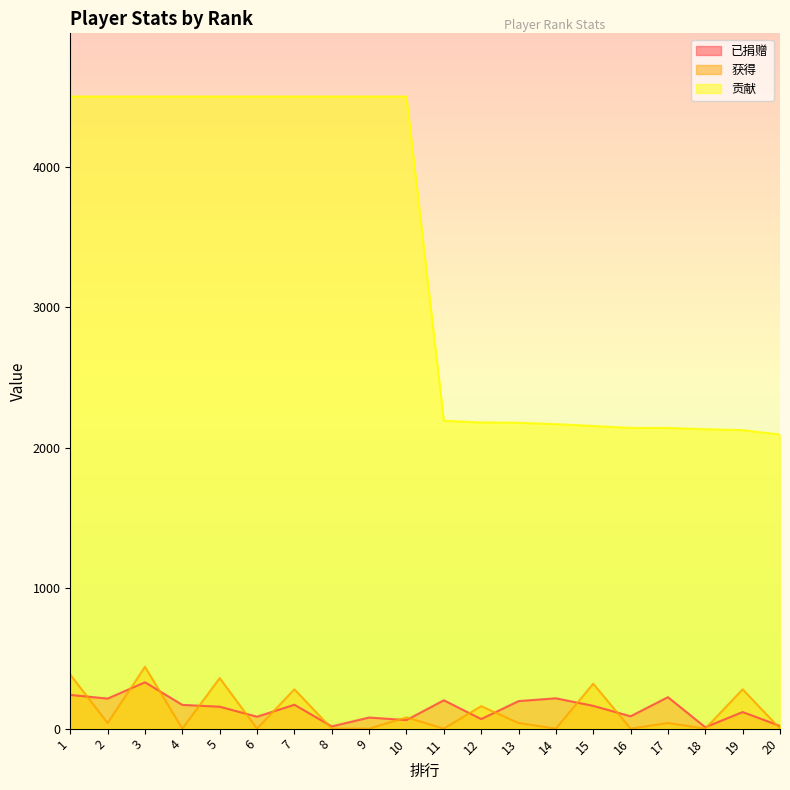

At which category is the sum across all series the highest?

3